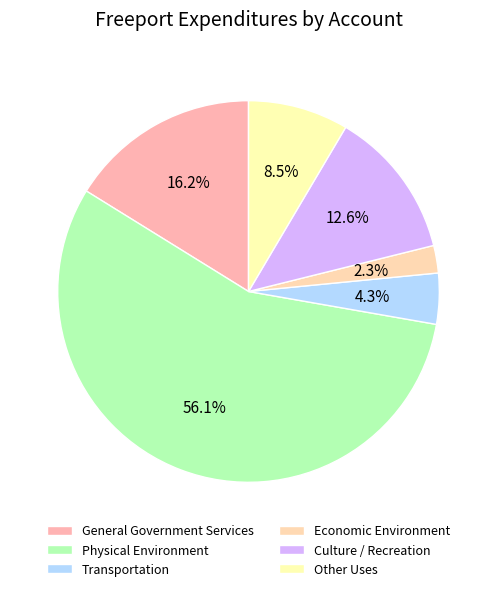

Combined, what portion of the pie is Economic Environment and Physical Environment?

58.4%